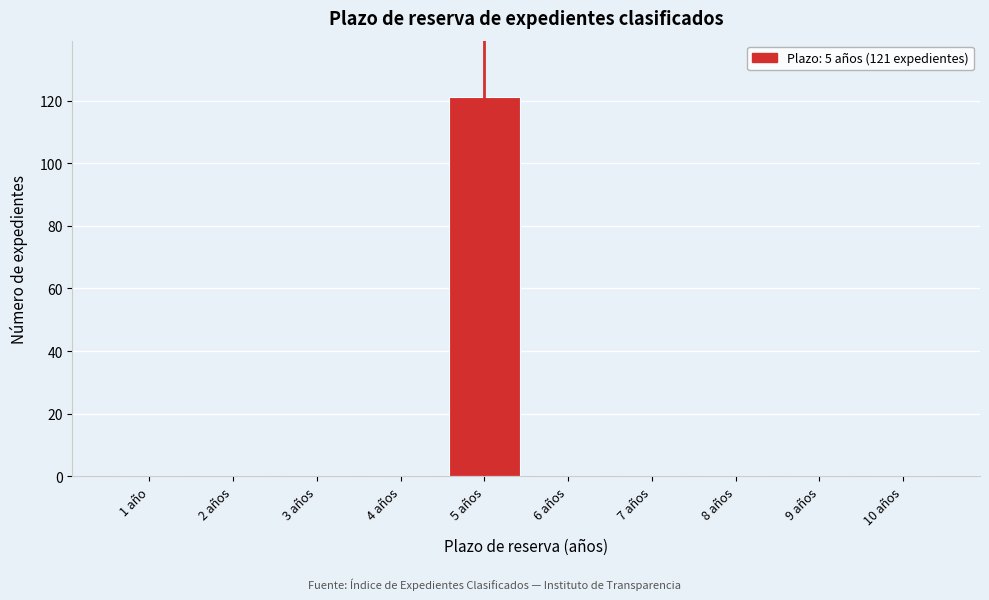

Reading right to left, what are all the values shown in this chart?

10 años=0	9 años=0	8 años=0	7 años=0	6 años=0	5 años=121	4 años=0	3 años=0	2 años=0	1 año=0